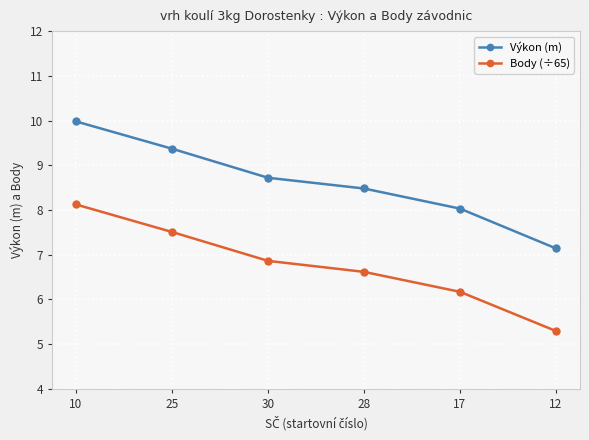

Where is Body (÷65) nearest to the value 6?

17